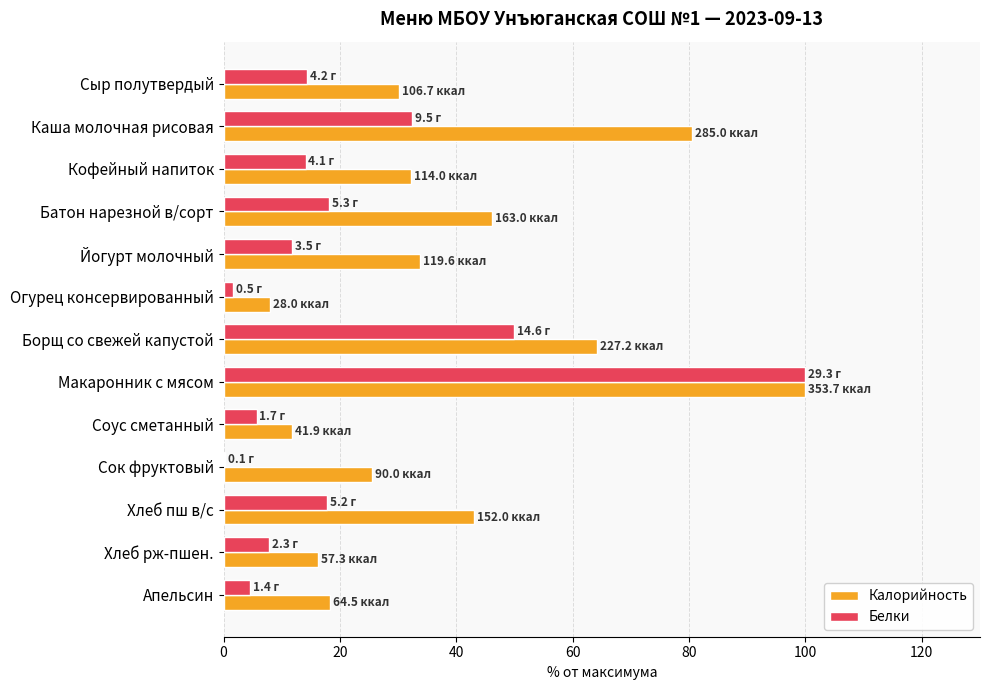

True or false: Калорийность has a value of 46.1 at Батон нарезной в/сорт.

True